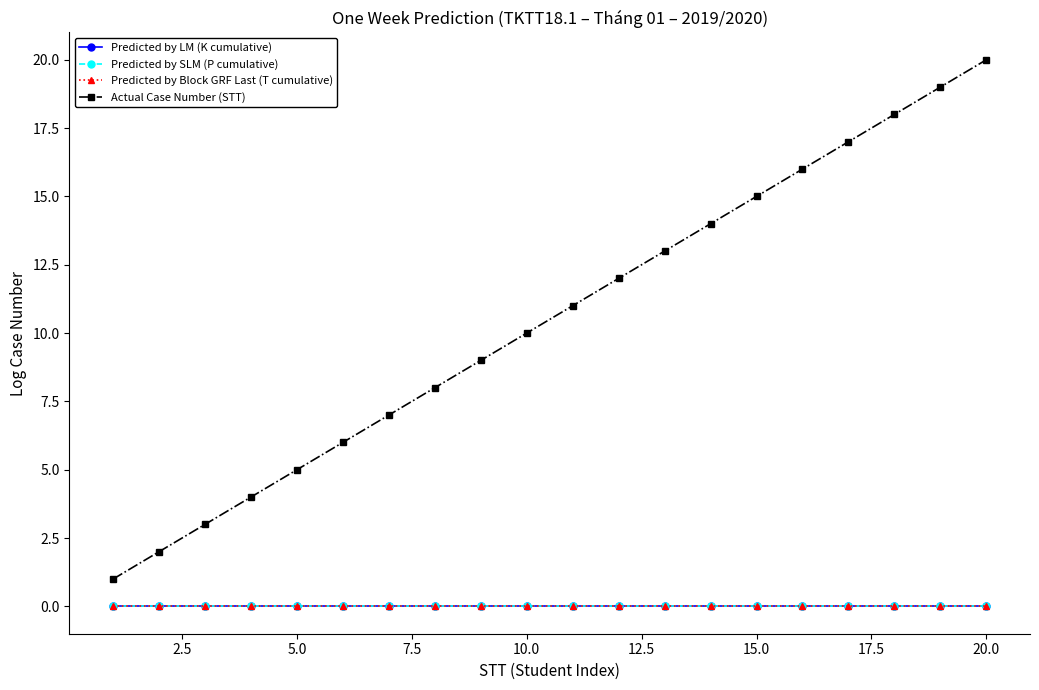

How many values in the Actual Case Number (STT) series exceed 11?

9